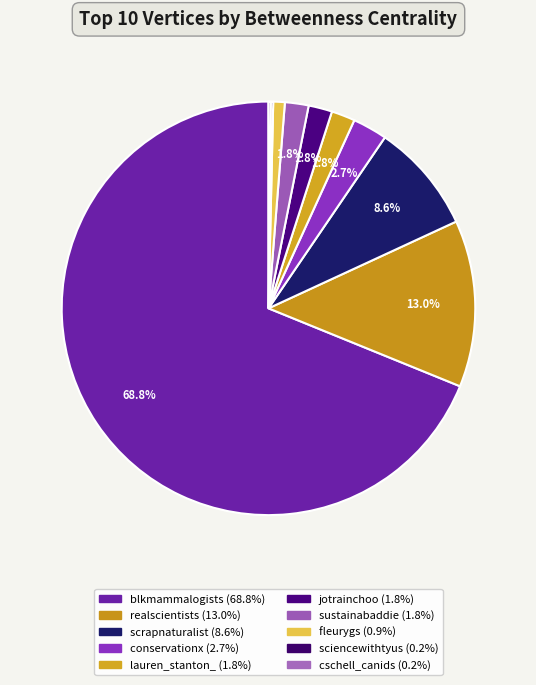

What is the change in value from lauren_stanton_ to fleurygs?

-83